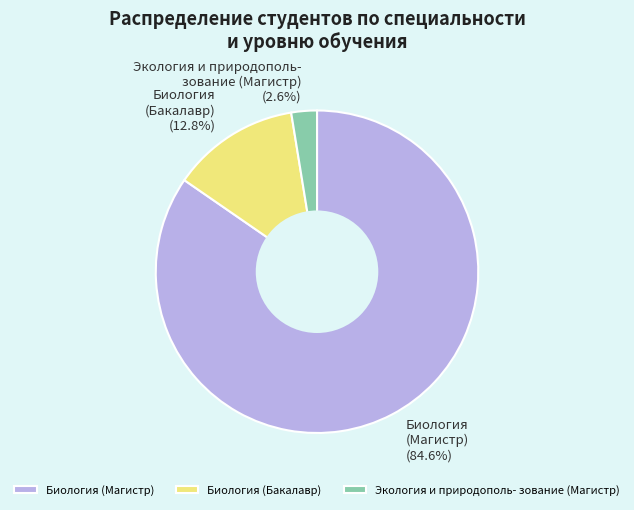

Which has a higher value, Биология (Магистр) or Экология и природополь- зование (Магистр)?

Биология (Магистр)